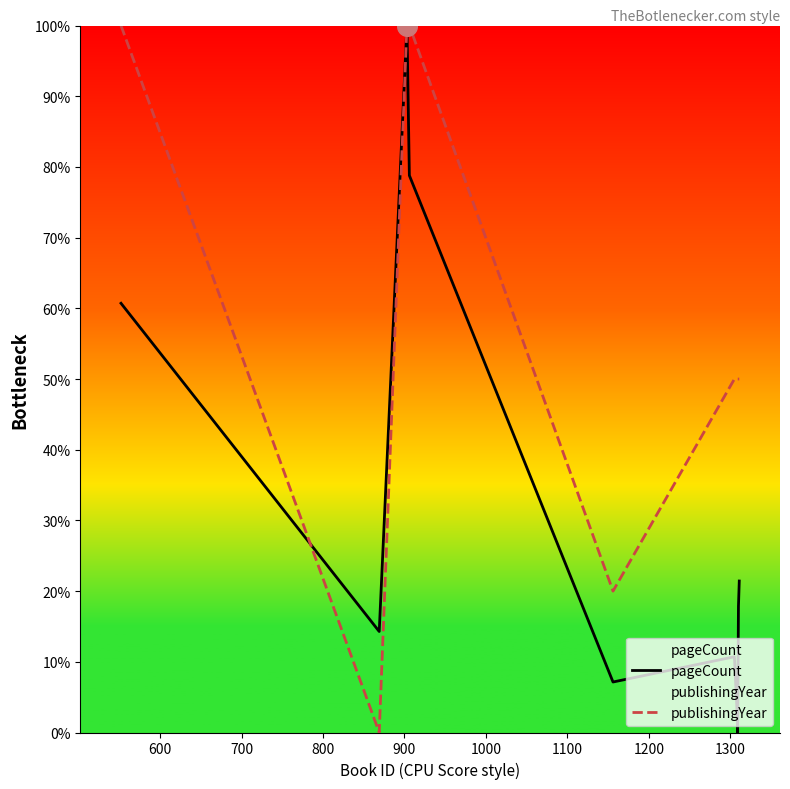

Which series has the largest total across all categories?

publishingYear